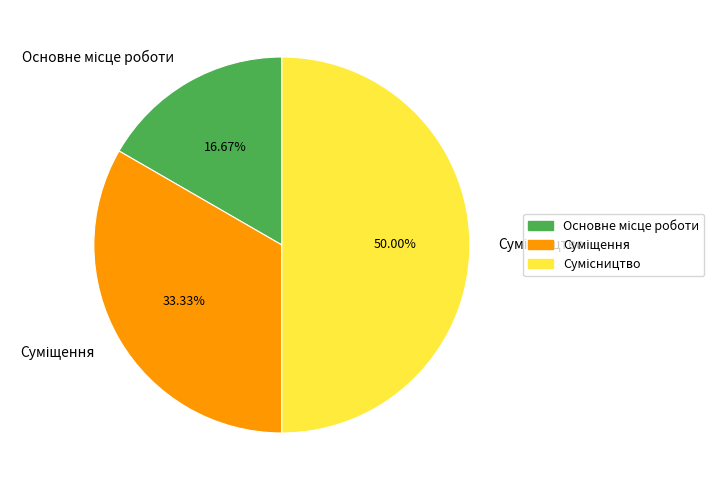

What is the change in value from Суміщення to Сумісництво?

+1